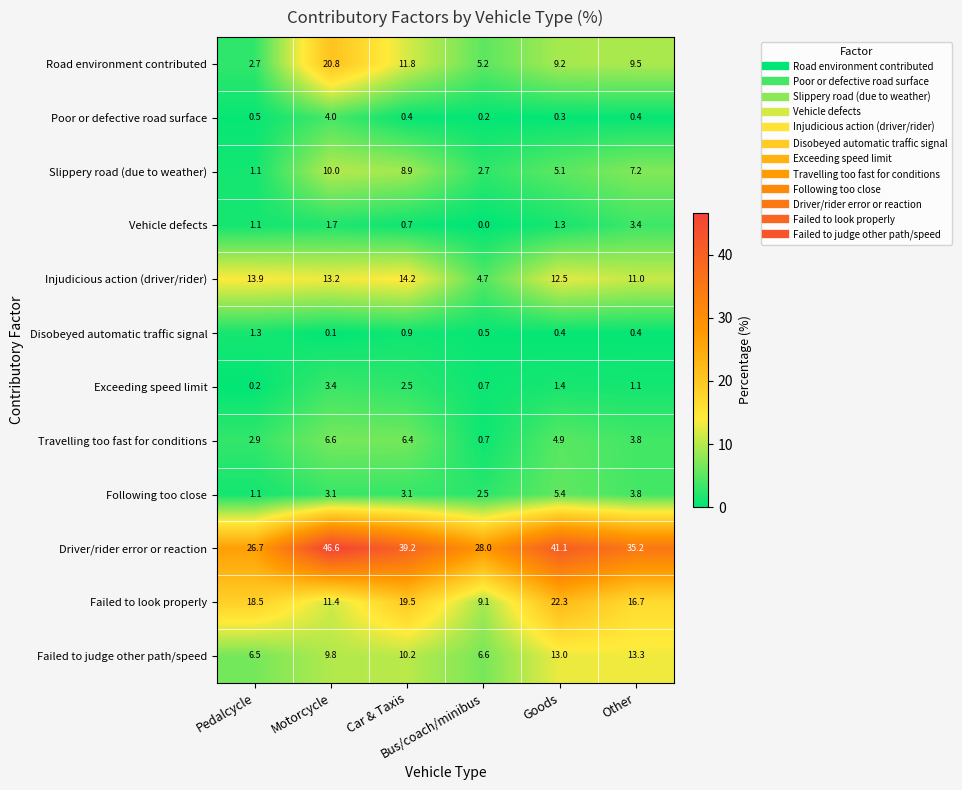

What is the average value of the Exceeding speed limit series?

1.6